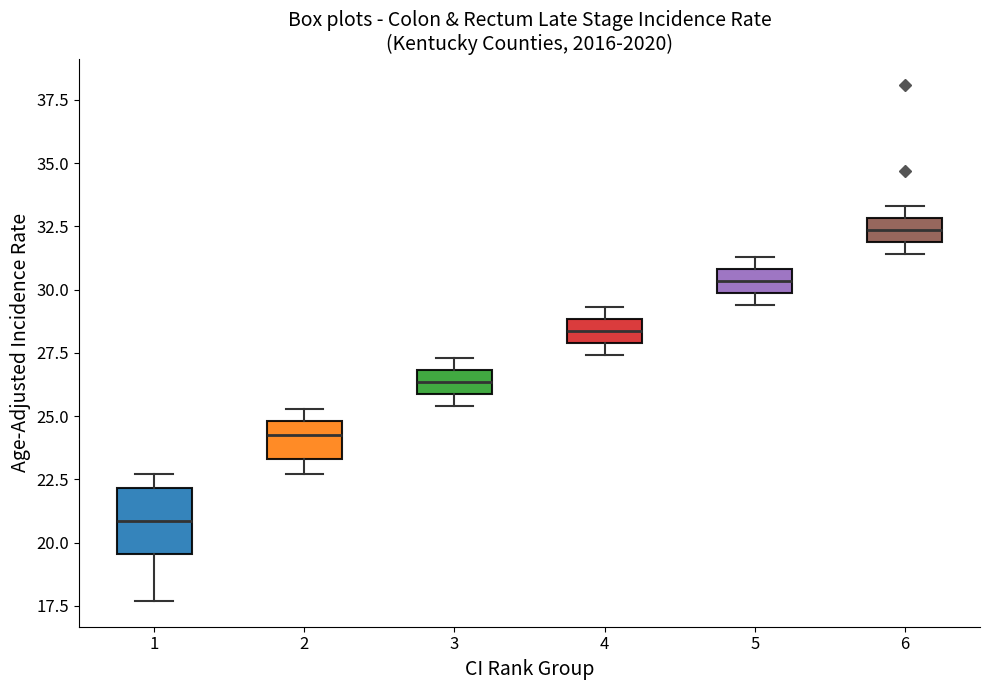

Where is the lower edge of the box at x = 3 on the y-axis? The values are not printed on the chart, so give them approximately, as read against the axis.

26.0